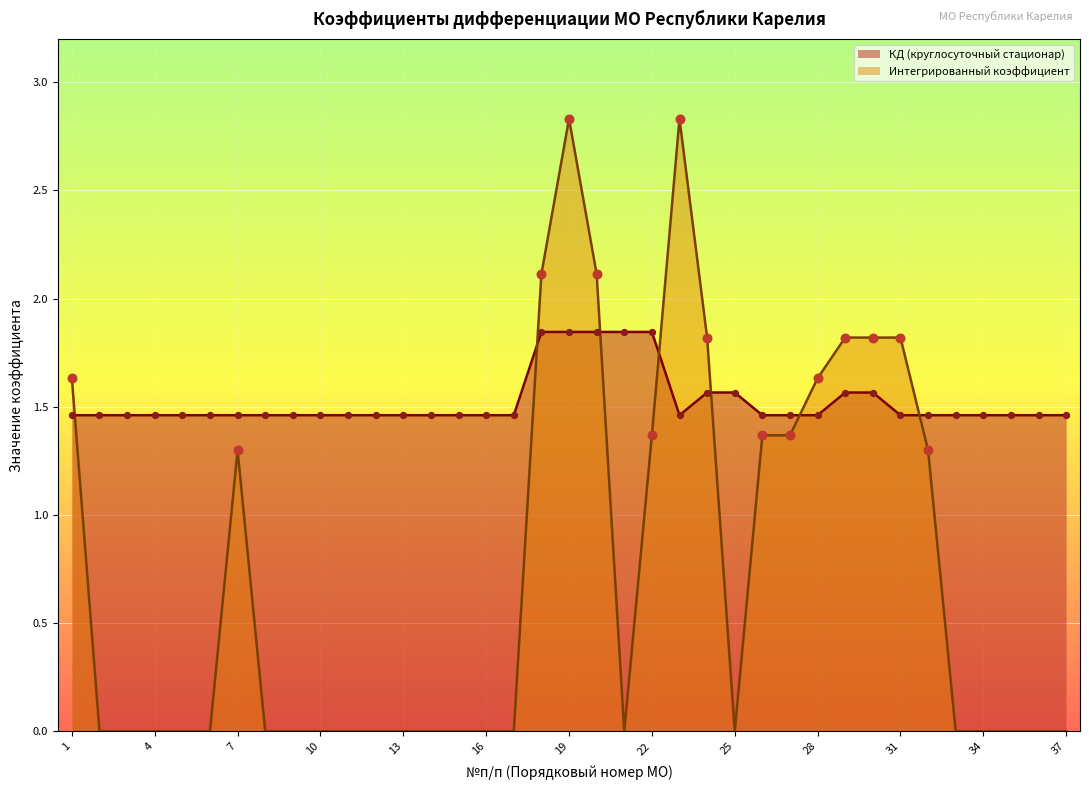

Which series has the widest spread of Y values?

Интегрированный коэффициент